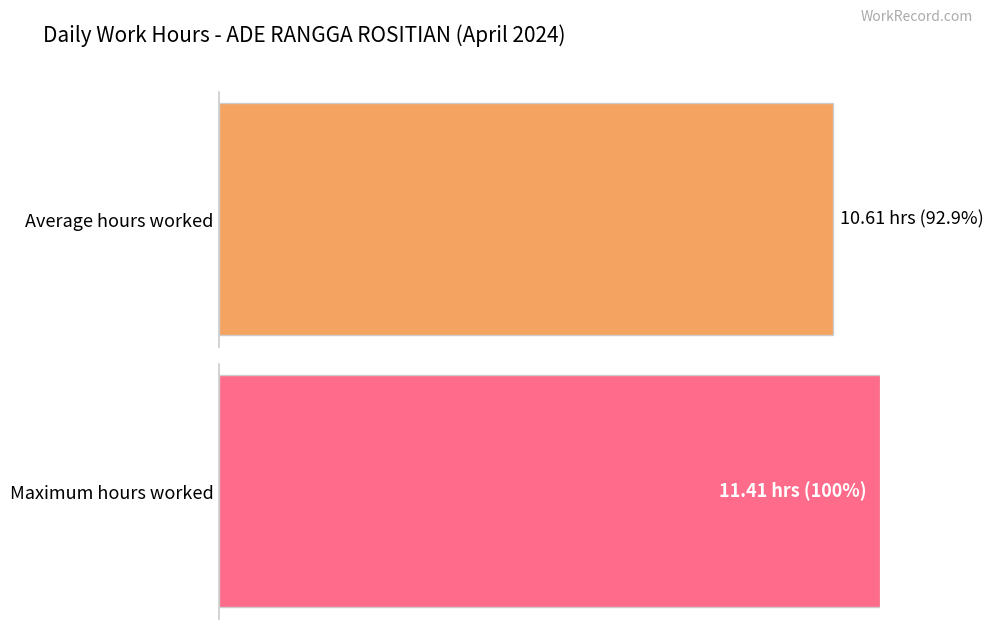

Between 16 and 3, which is larger?

16